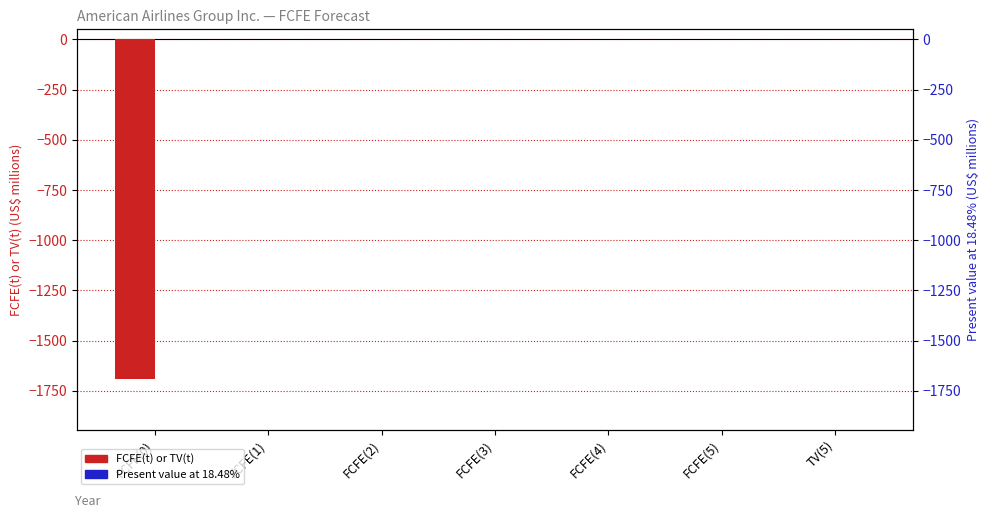

What is the label of the 5th bar from the left?

FCFE(4)